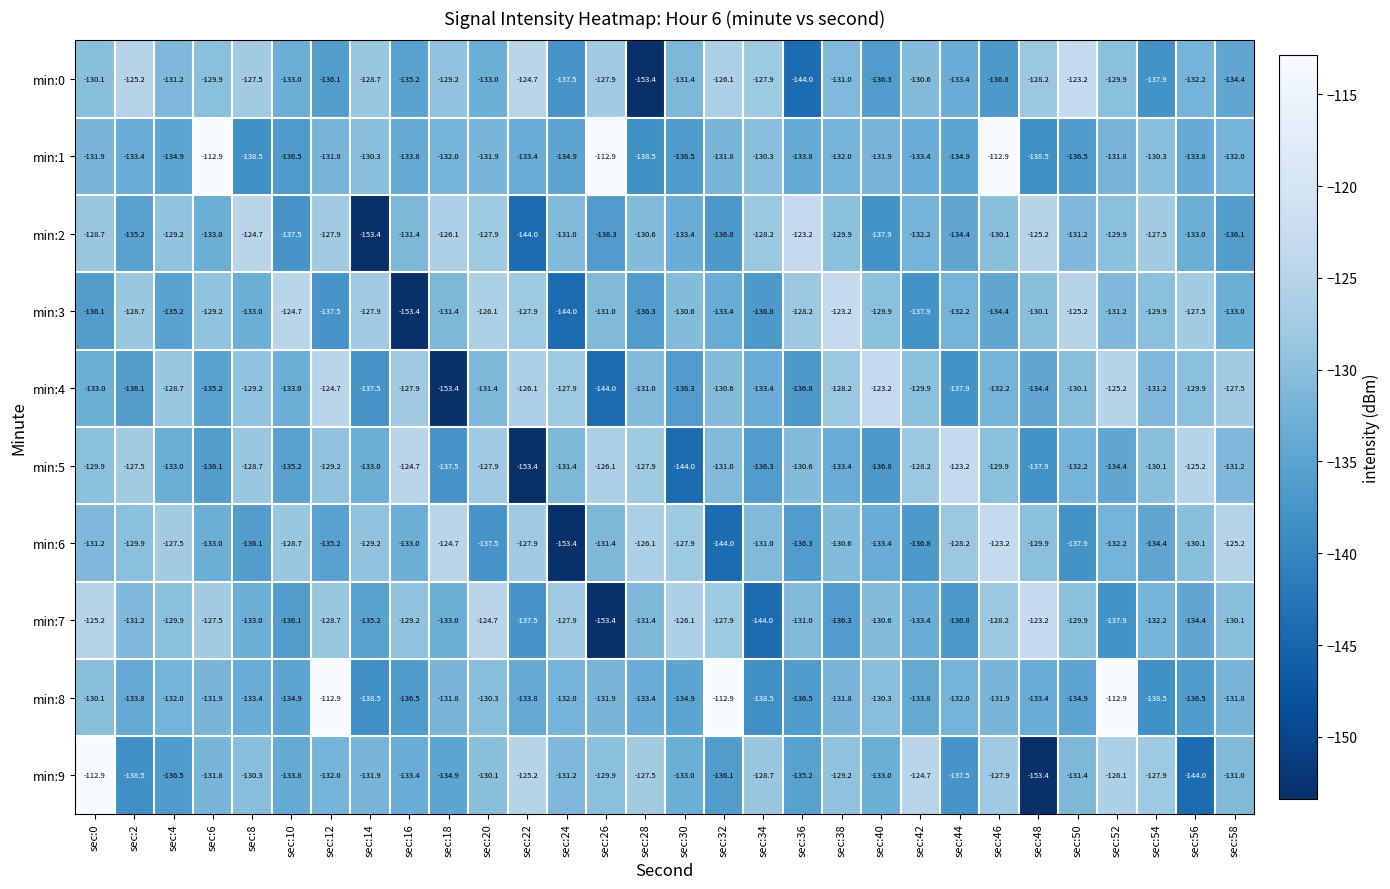

True or false: min:3 has a value of -131.2 at sec:52.

True